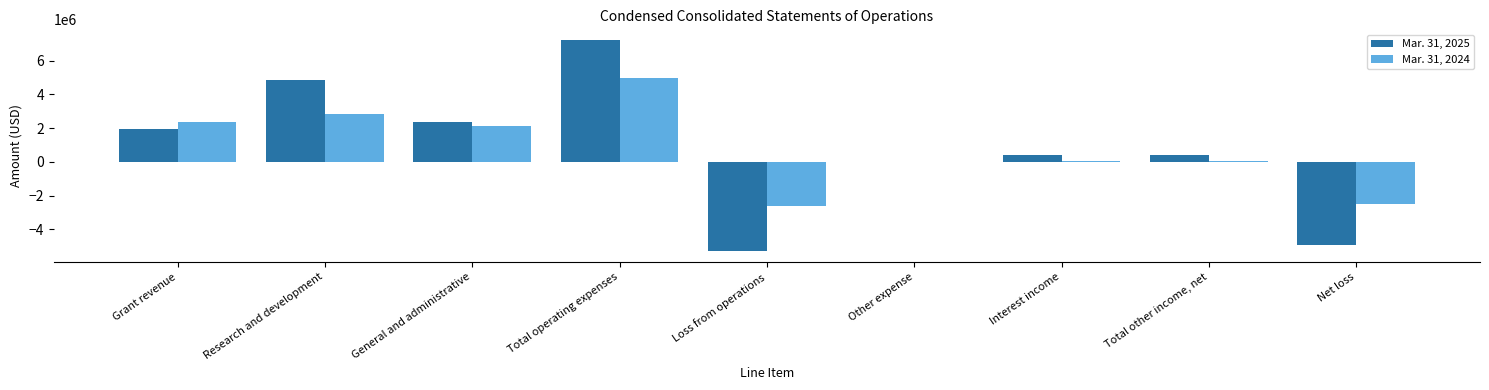

The value of Mar. 31, 2024 at Net loss is -2514335. True or false?

True